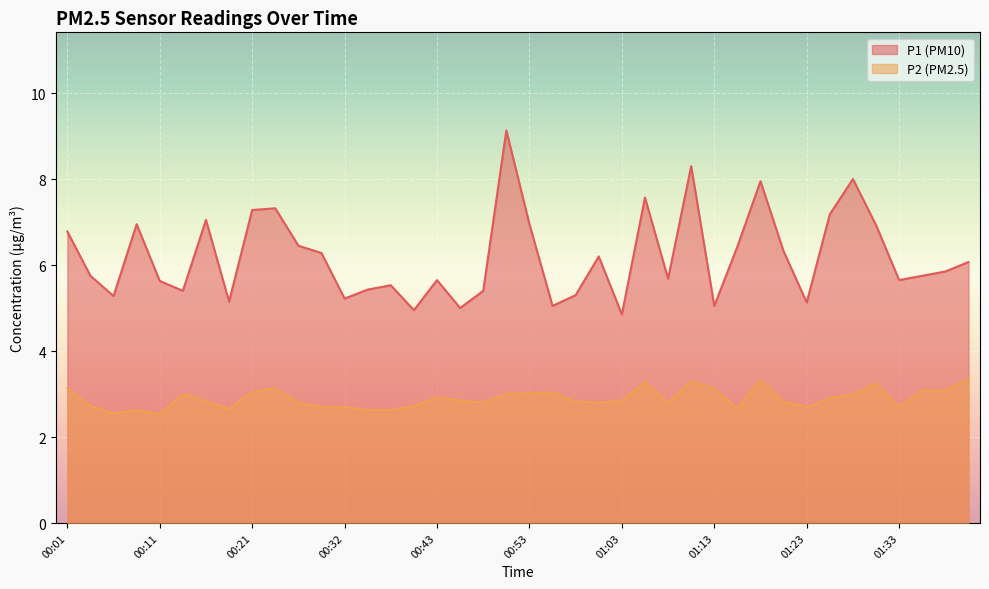

How many categories are shown in the chart?

40